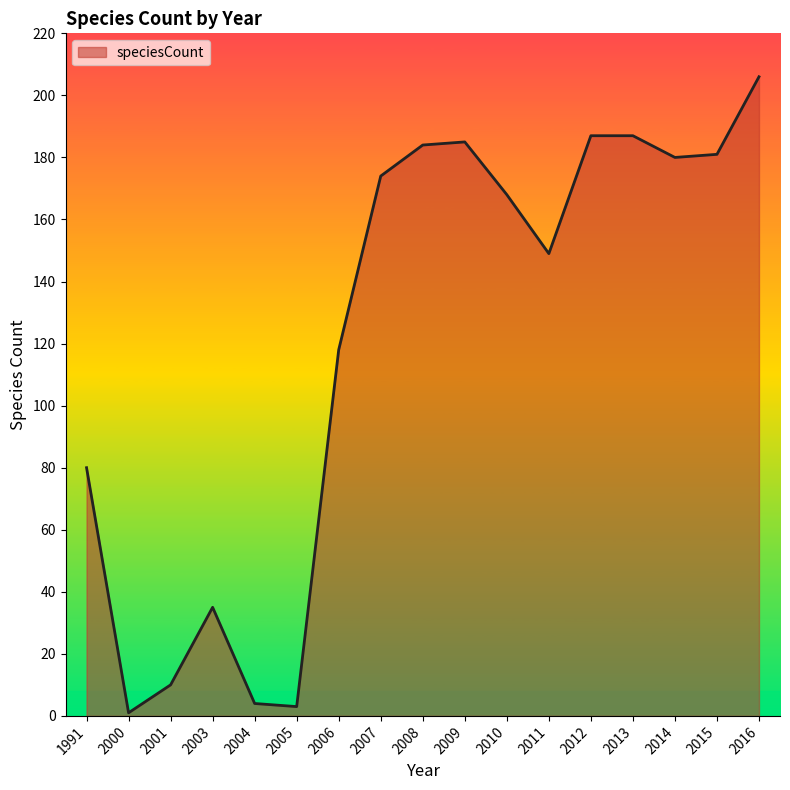

Count the number of categories in the chart.

17